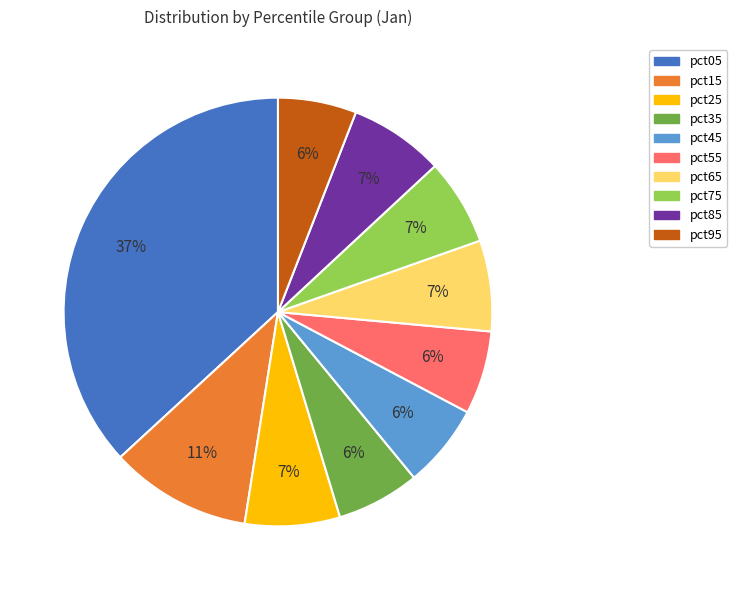

Combined, do pct95 and pct55 account for over 50%?

No